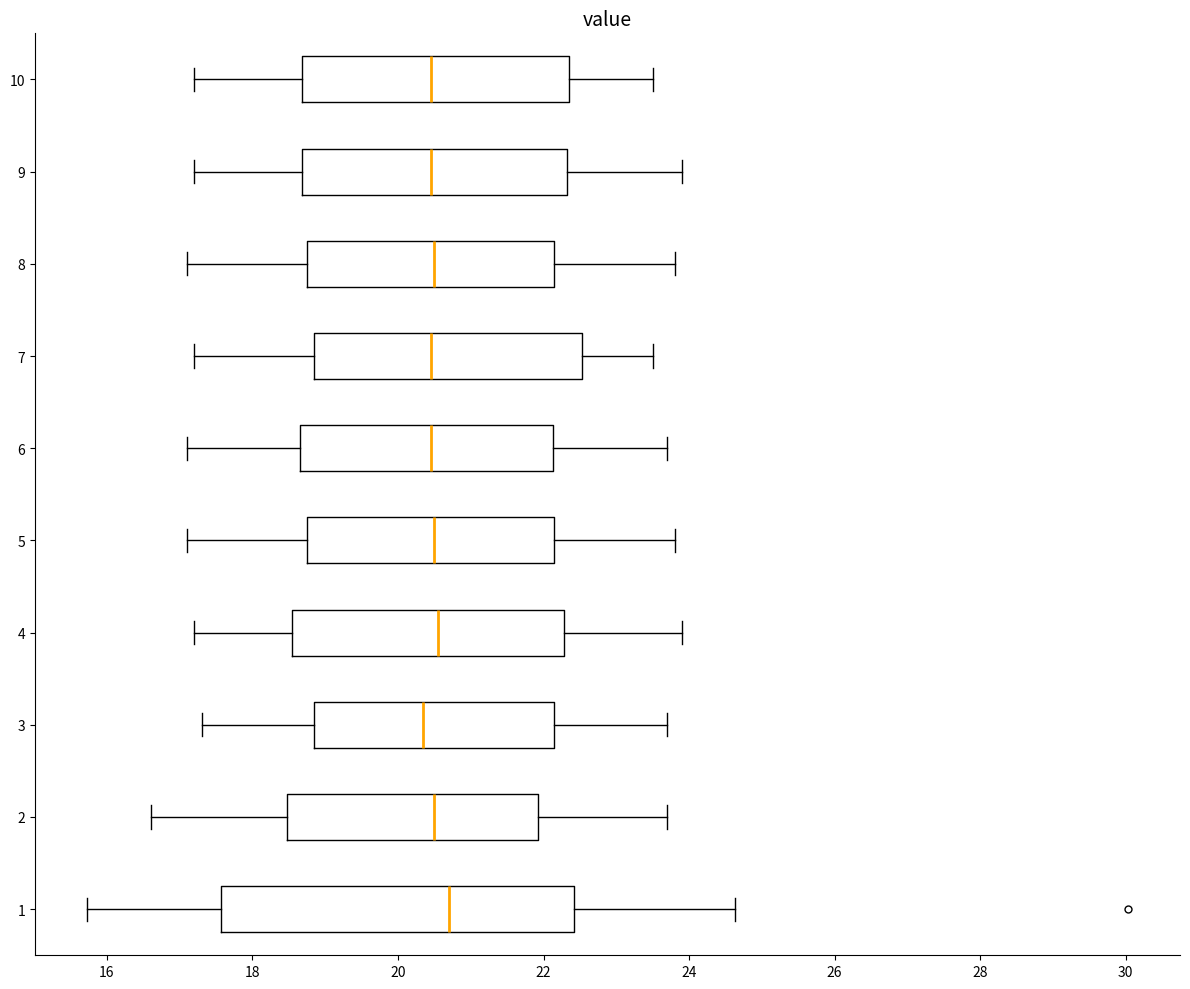

Reading bottom to top, transcribe this box plot: for each box, give where its median line is, the range the box spans, and where its two whiskers end, as read against the x-axis. The values are not printed on the chart, so give them approximately, as read against the axis.

1: median 20.8, box 17.6 to 22.4, whiskers 15.8 to 24.6
2: median 20.6, box 18.4 to 22.0, whiskers 16.6 to 23.8
3: median 20.4, box 18.8 to 22.2, whiskers 17.4 to 23.8
4: median 20.6, box 18.6 to 22.2, whiskers 17.2 to 24.0
5: median 20.6, box 18.8 to 22.2, whiskers 17.2 to 23.8
6: median 20.4, box 18.6 to 22.2, whiskers 17.2 to 23.8
7: median 20.4, box 18.8 to 22.6, whiskers 17.2 to 23.6
8: median 20.6, box 18.8 to 22.2, whiskers 17.2 to 23.8
9: median 20.4, box 18.6 to 22.4, whiskers 17.2 to 24.0
10: median 20.4, box 18.6 to 22.4, whiskers 17.2 to 23.6